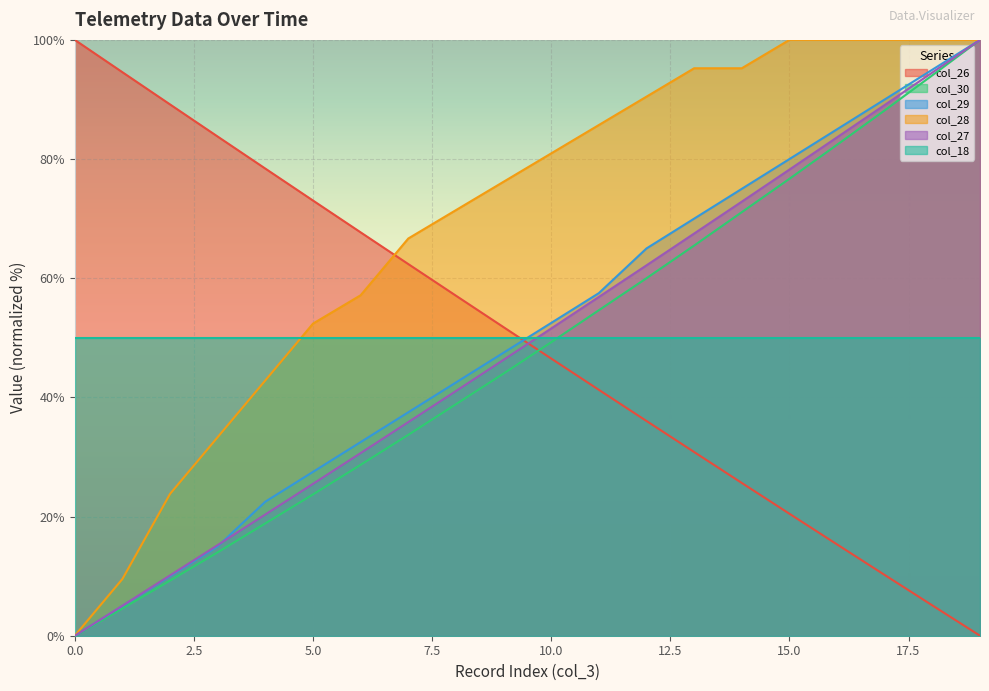

At which category is the sum across all series the highest?

19